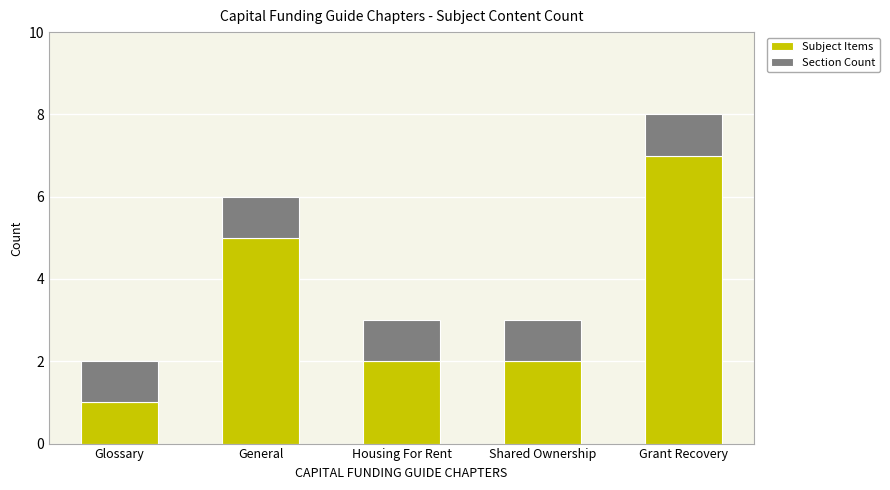

At which label does Subject Items reach its minimum?

Glossary